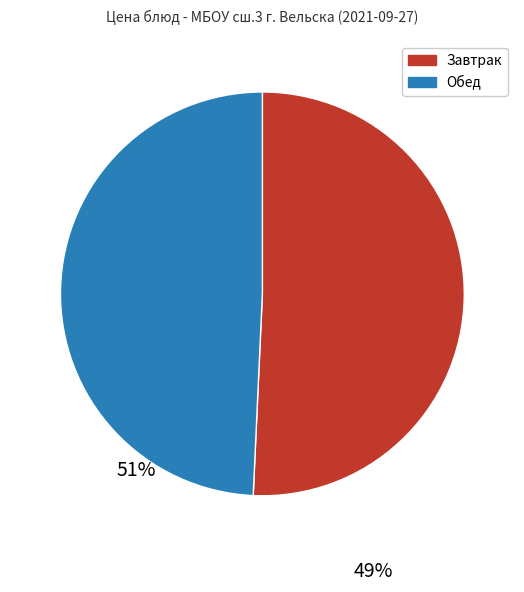

Is there any slice that represents more than half of the pie?

Yes